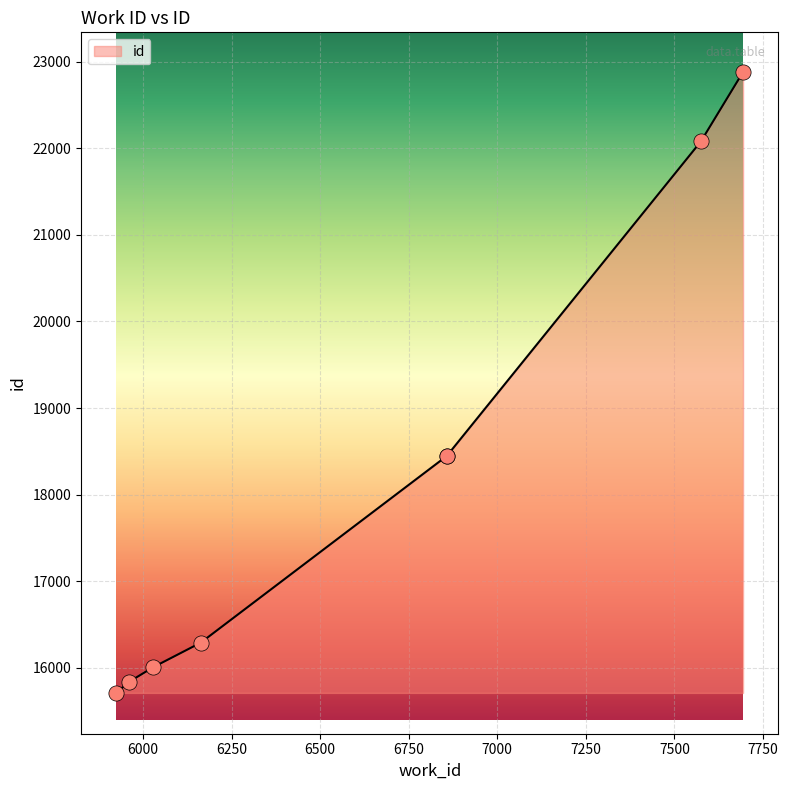

What is the change in value from 6858 to 7694?

+4432